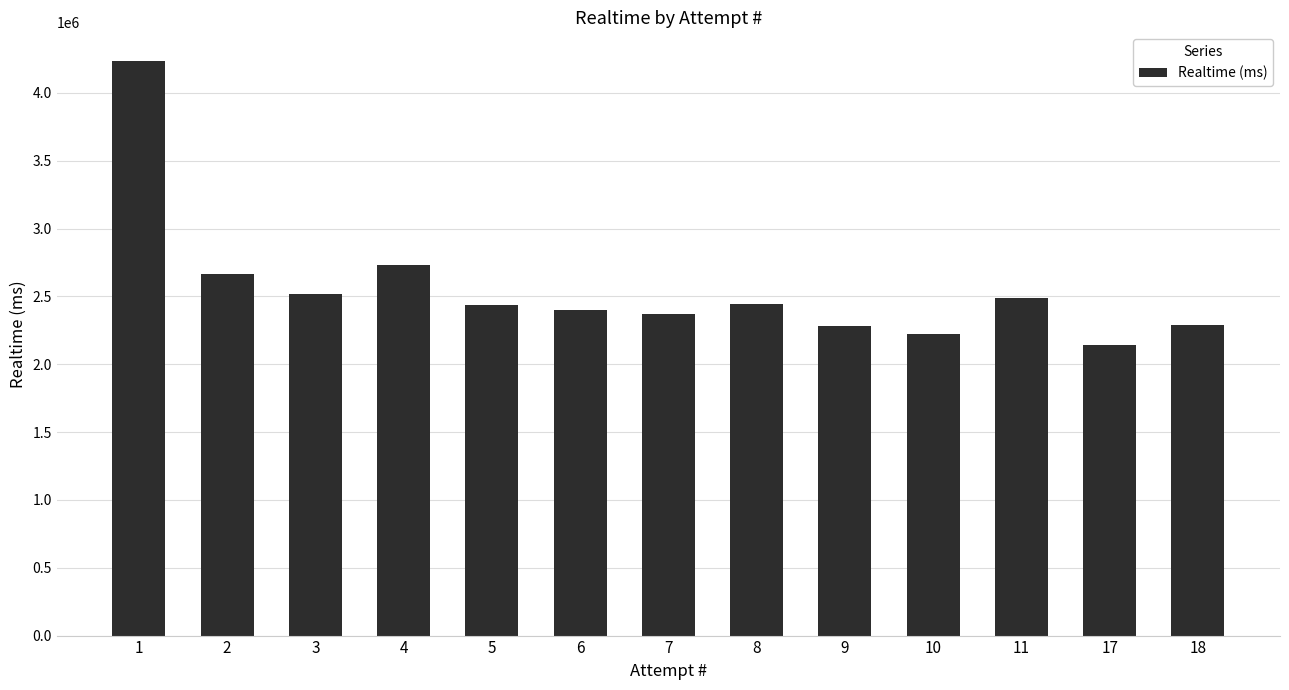

What is the maximum value shown in the chart?

4235296